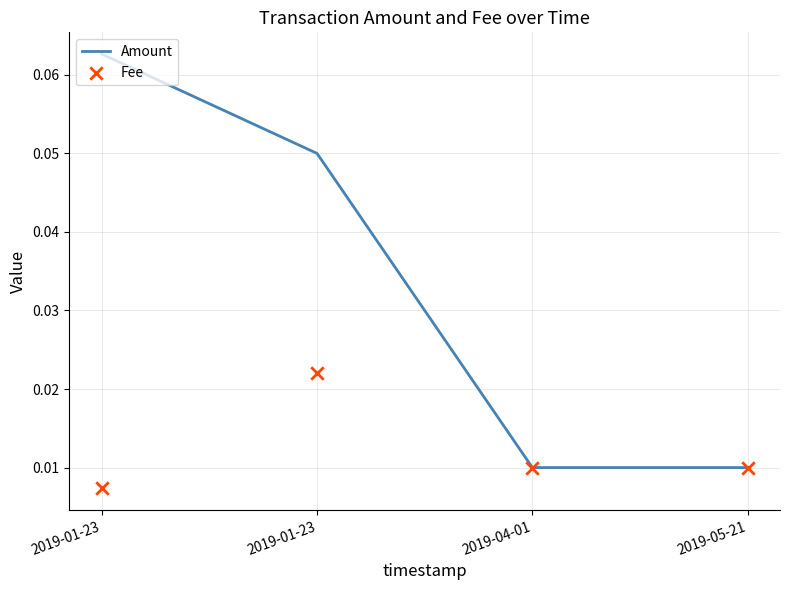

At how many categories does at least one series exceed 0?

4